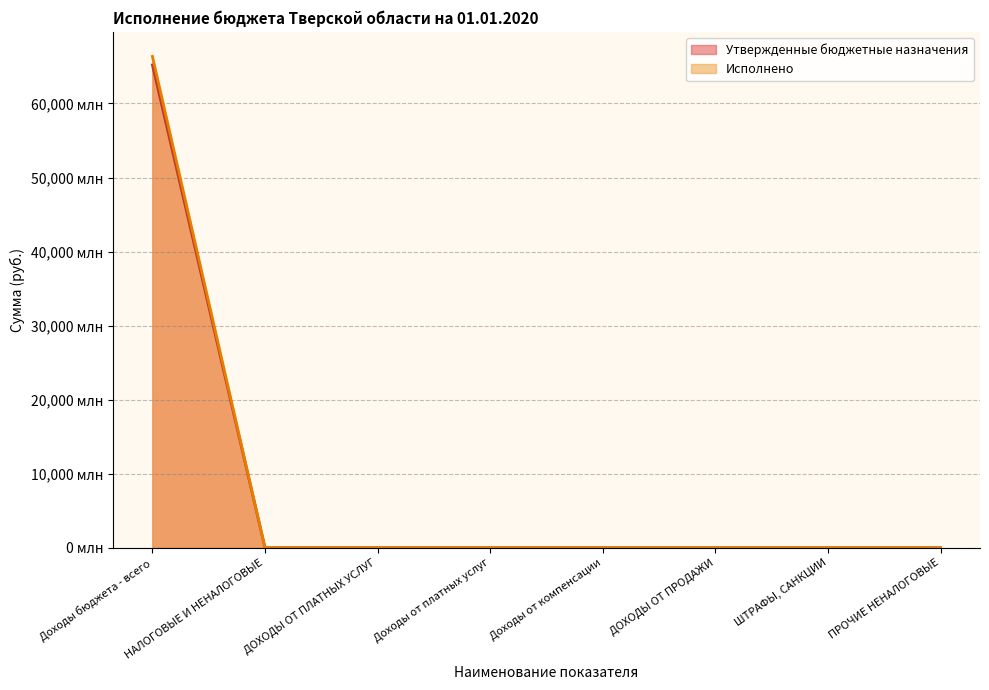

Reading left to right, what are all the values shown in this chart?

Утвержденные бюджетные назначения: 65209.2	3.3	3.2	2.4	0.7	0.0	0.1	0.1
Исполнено: 66357.8	3.9	3.4	2.3	1.2	0.0	0.5	0.0